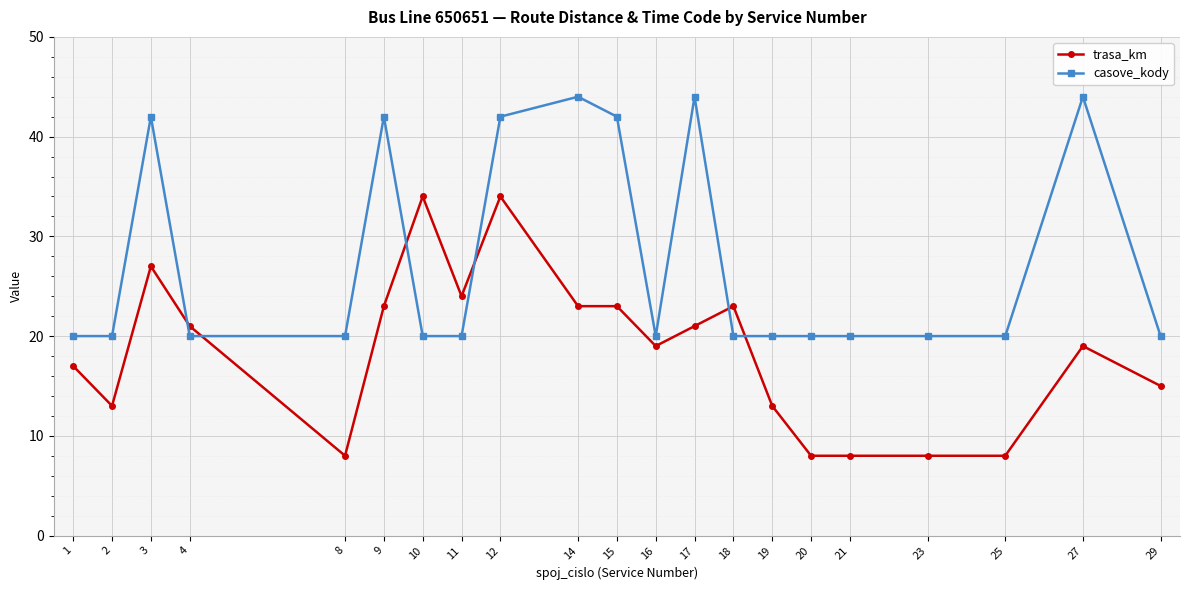

How many lines are shown in the chart?

2